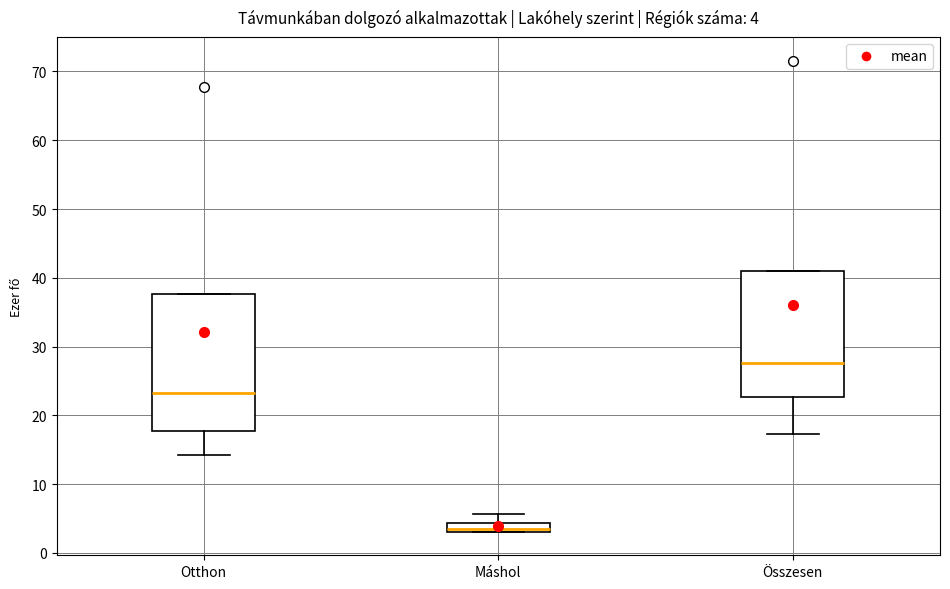

Which box has the lowest median line?

Máshol